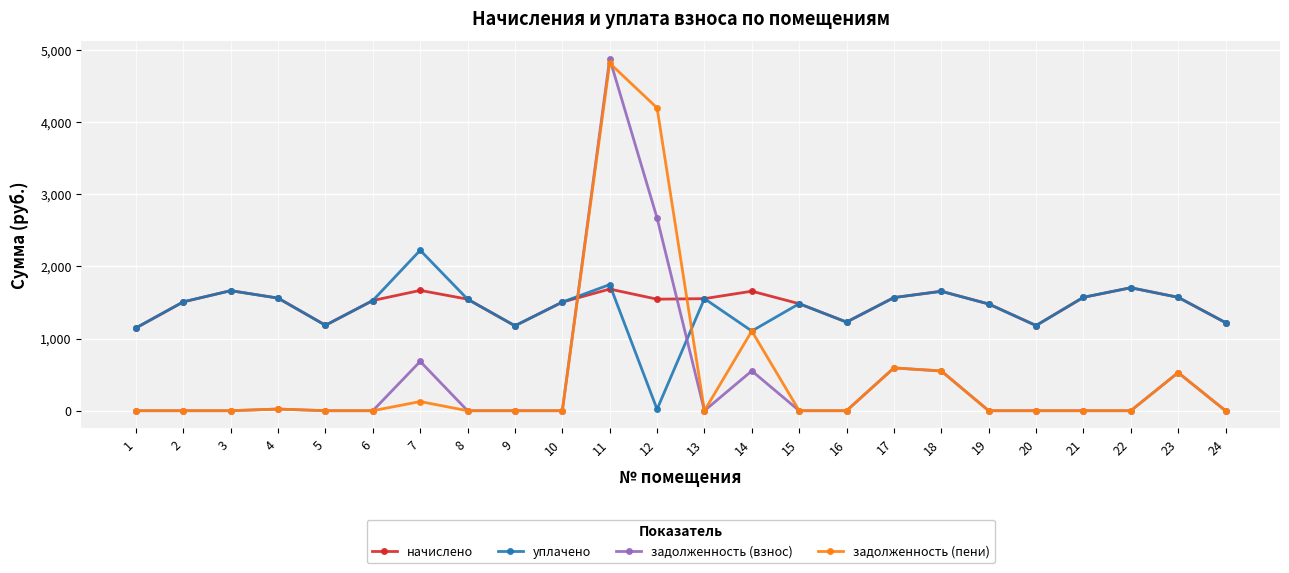

What is the value of the задолженность (взнос) point at the 7th from the left?

682.7